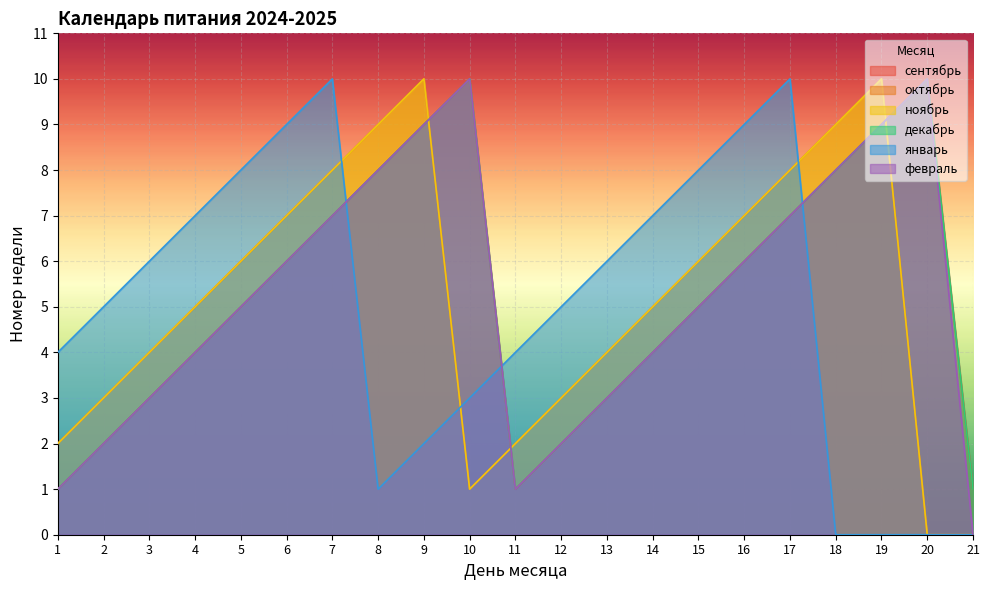

What is the highest value of the декабрь series?

10